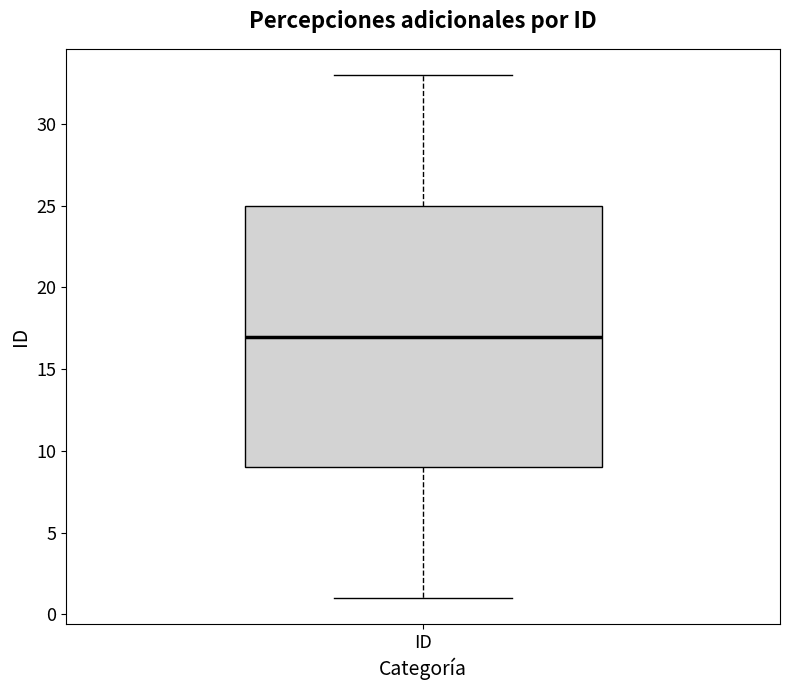

Transcribe this box plot: give where the median line is, the range the box spans, and where the two whiskers end, as read against the y-axis. The values are not printed on the chart, so give them approximately, as read against the axis.

median 17, box 9 to 25, whiskers 1 to 33